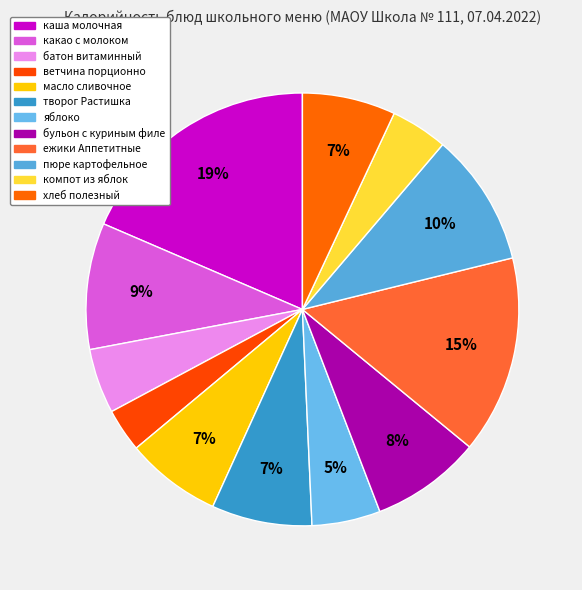

Count the number of slices in the pie.

12